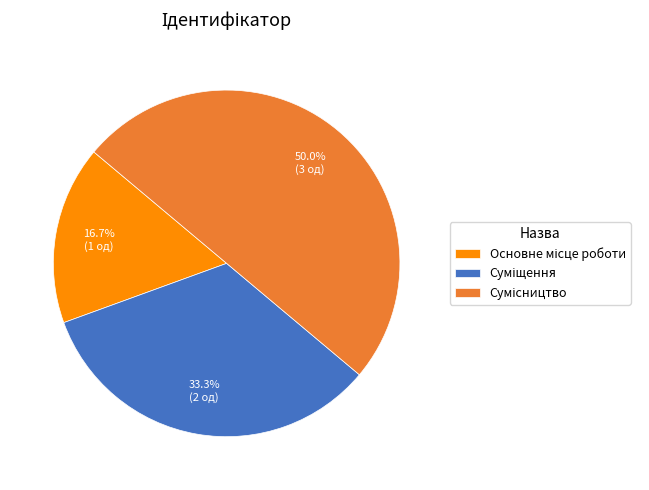

True or false: Основне місце роботи accounts for 17% of the total.

True